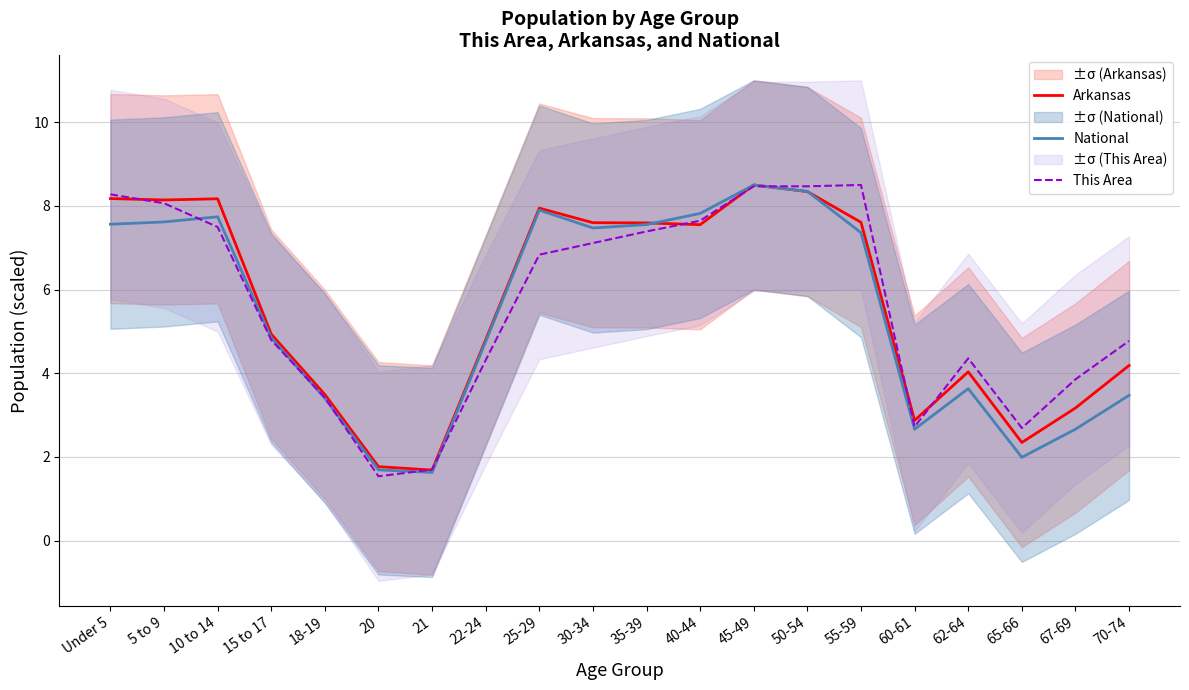

What is the difference between the Arkansas values at 70-74 and 67-69?

1.0